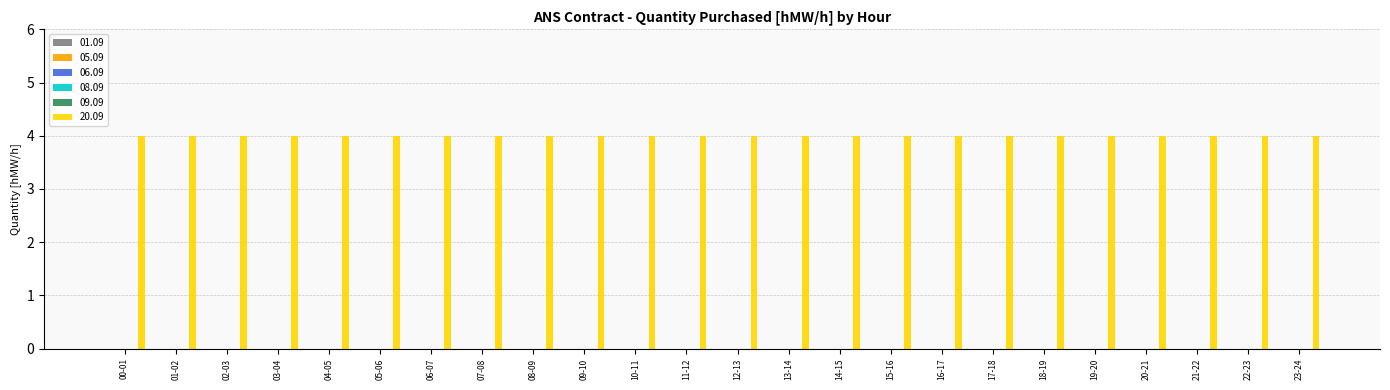

The value of 06.09 at 06-07 is 0. True or false?

True